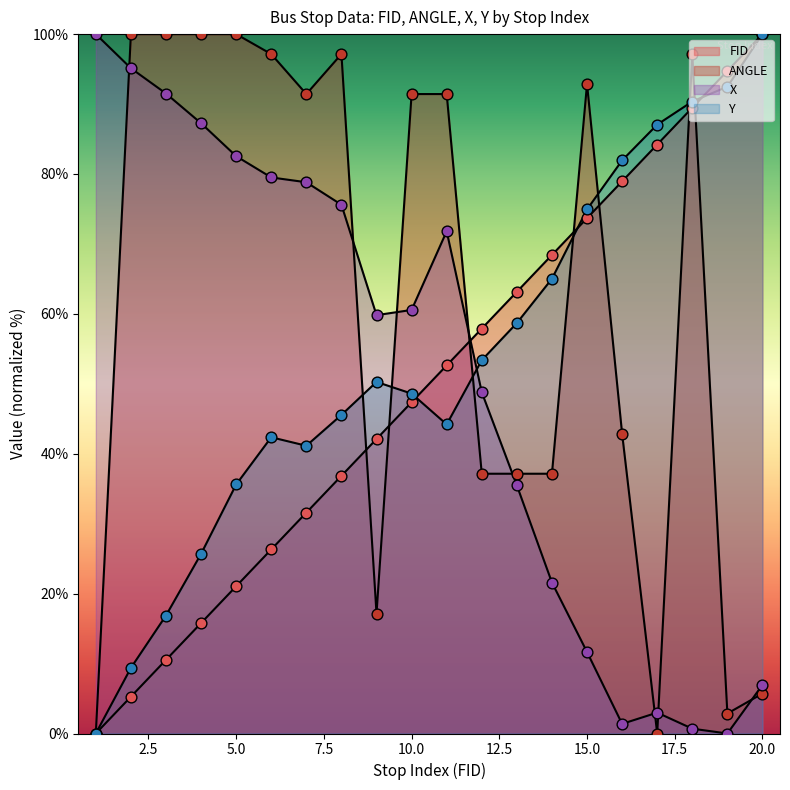

What is the total value across all series at 20?

212.7